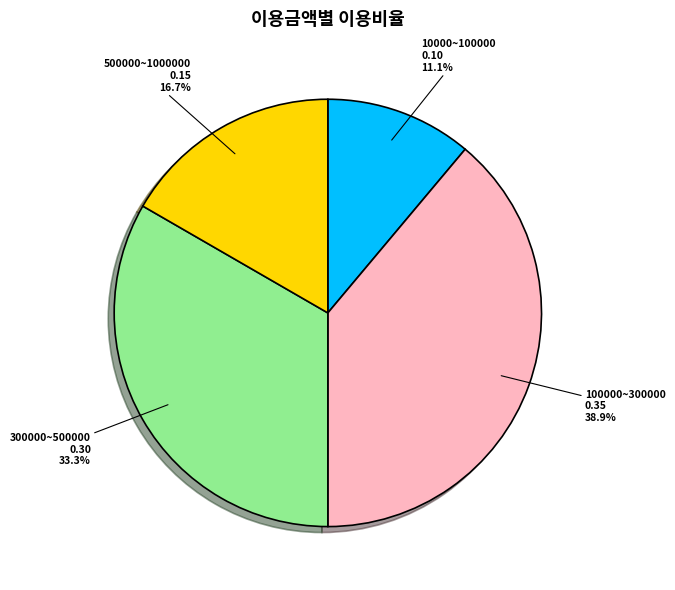

To the nearest percent, what is the difference between the largest and smallest slice percentages?

28%